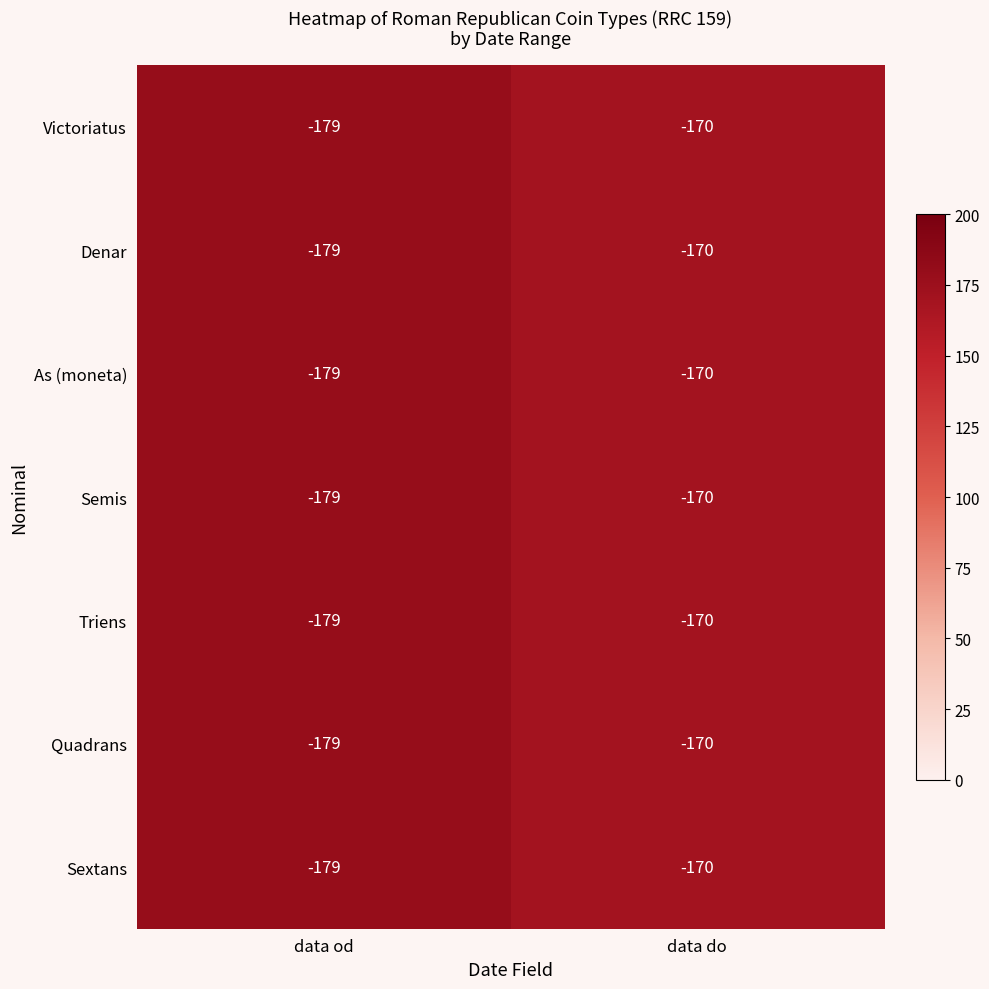

What is the sum of all Quadrans values?

-349